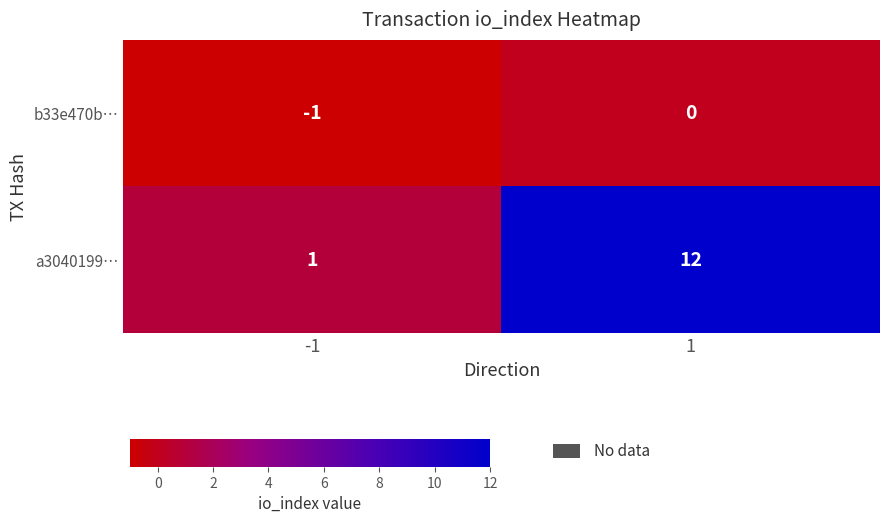

Which series has the widest spread of values?

a3040199…